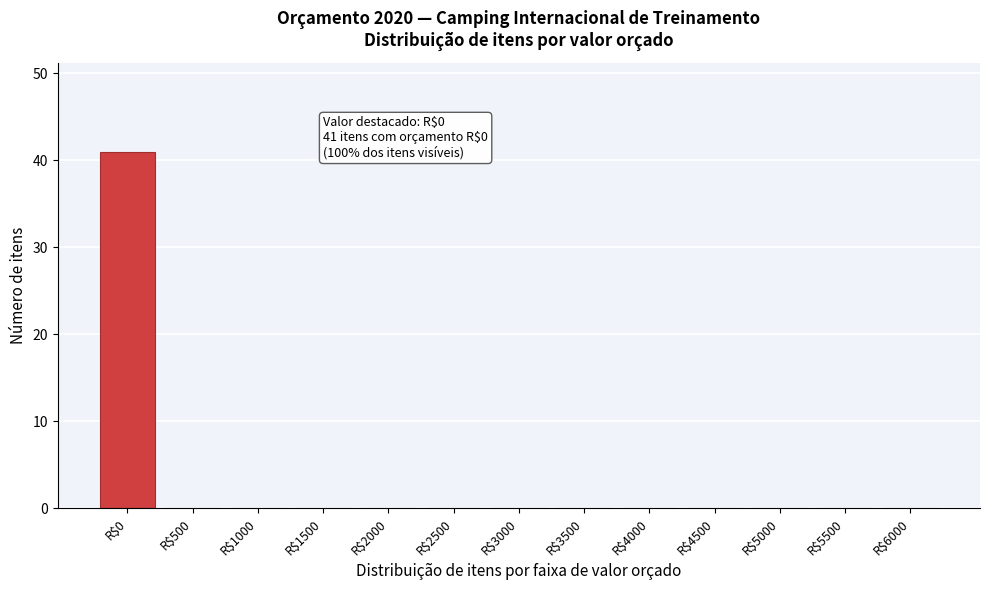

True or false: the data shows 0 at R$5000.

True